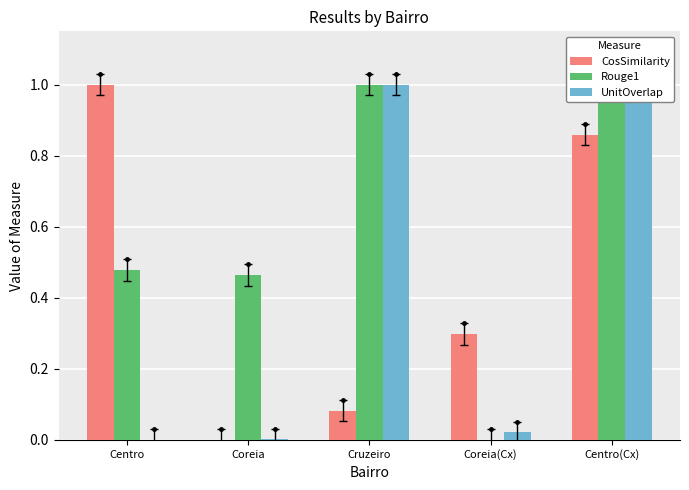

Rank the categories by CosSimilarity value from lowest to highest.

Coreia, Cruzeiro, Coreia(Cx), Centro(Cx), Centro